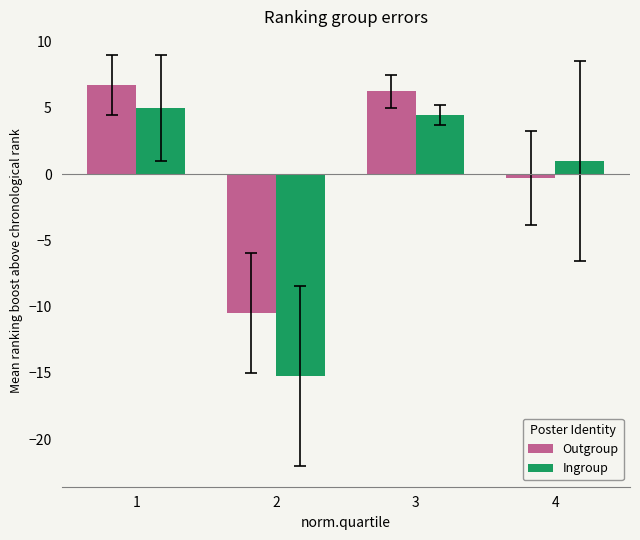

Rank the series by their maximum value, from lowest to highest.

Ingroup, Outgroup